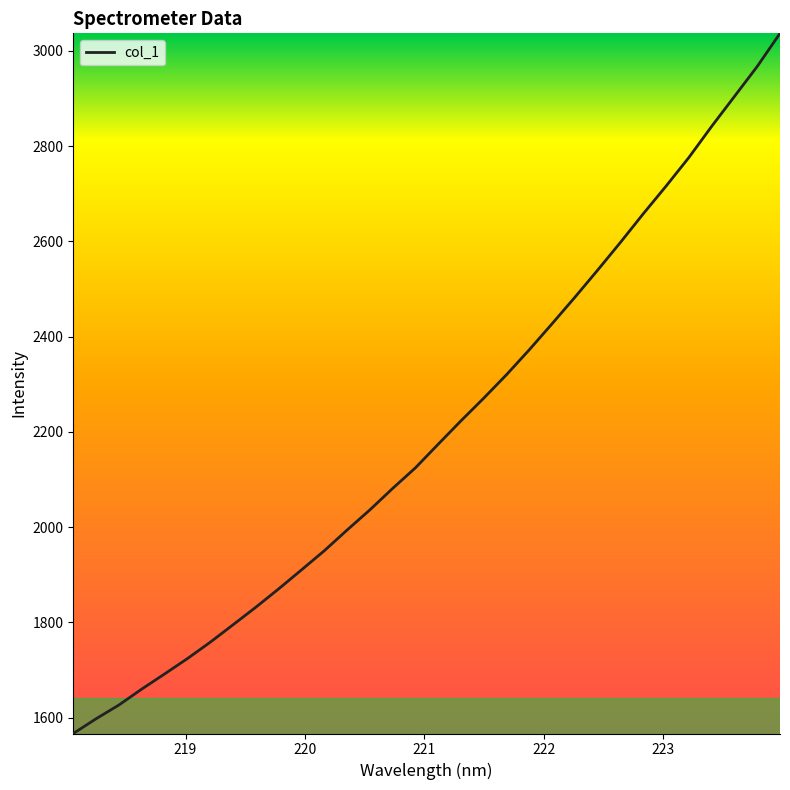

Reading left to right, extract all data points from this chart.

1566.7	1597.6	1626.5	1659.9	1691.6	1723.9	1758.3	1794.9	1831.8	1870.3	1910.1	1950.3	1993.8	2036.1	2081.2	2124.5	2174.2	2223.3	2270.9	2320.2	2372.6	2427.2	2482.8	2539.8	2598.0	2658.0	2716.0	2776.0	2841.3	2904.1	2967.0	3036.6